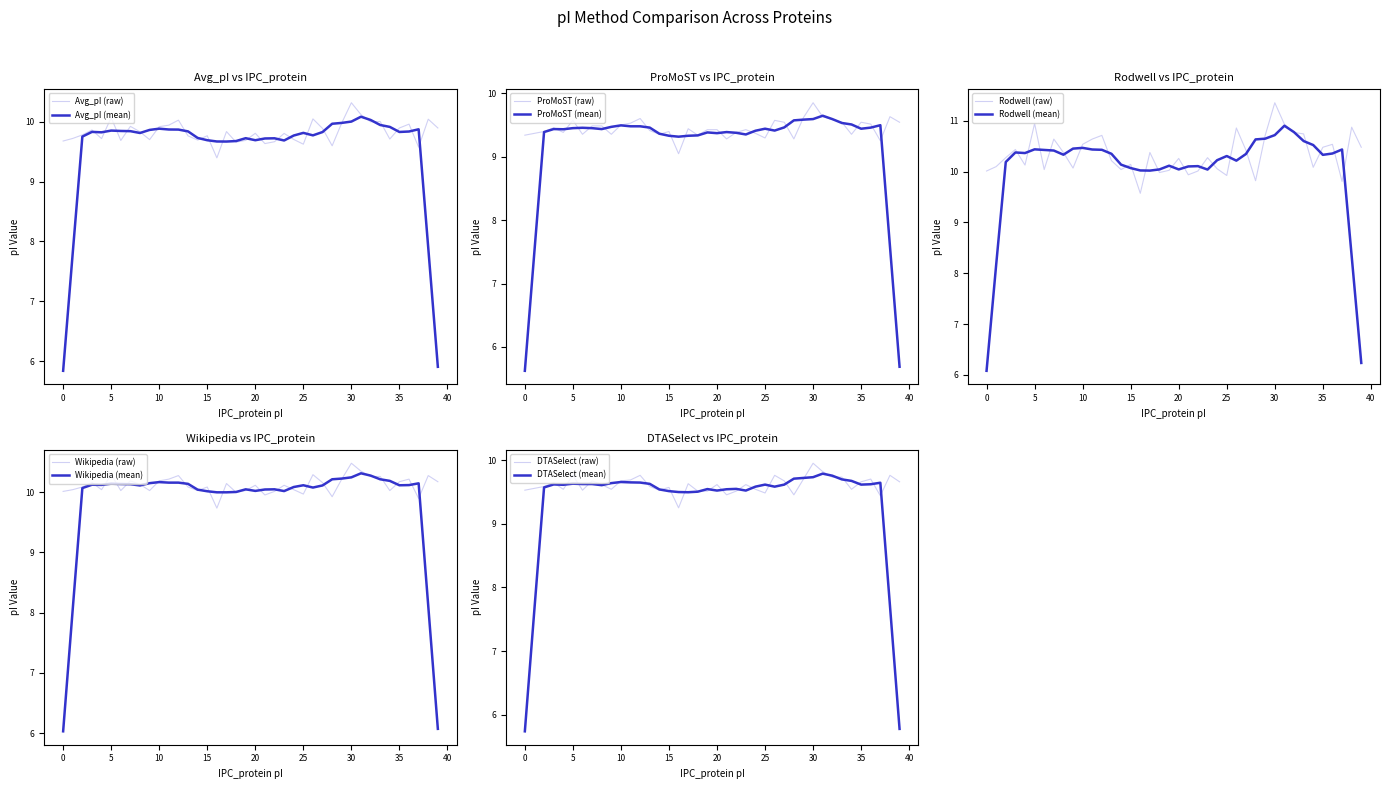

True or false: Rodwell and ProMoST intersect in this chart.

False